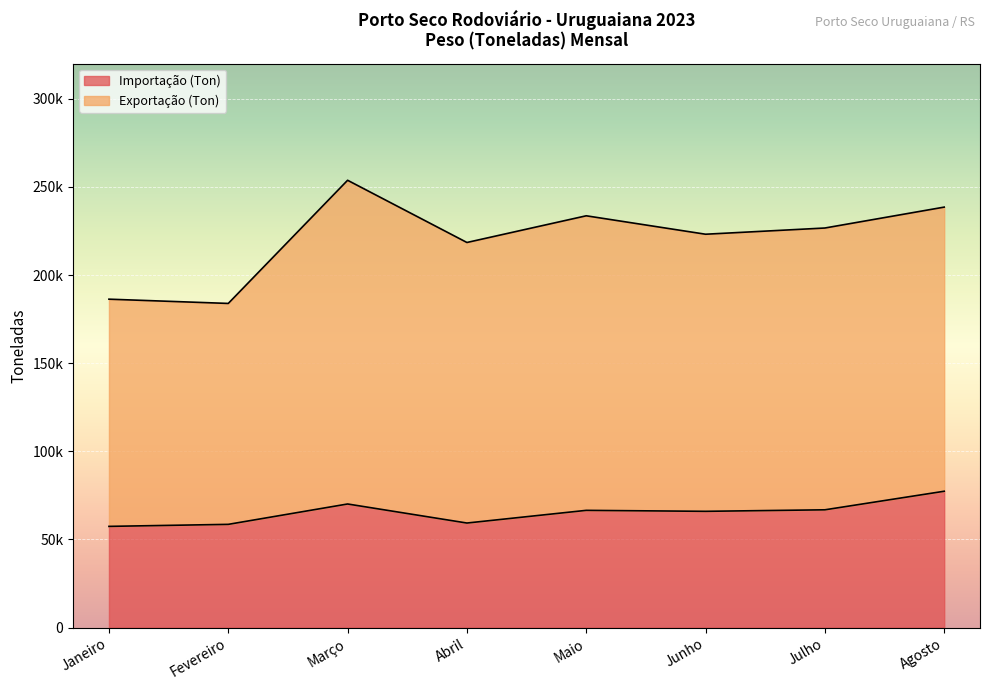

Rank the categories by value from highest to lowest.

Agosto, Março, Julho, Maio, Junho, Abril, Fevereiro, Janeiro